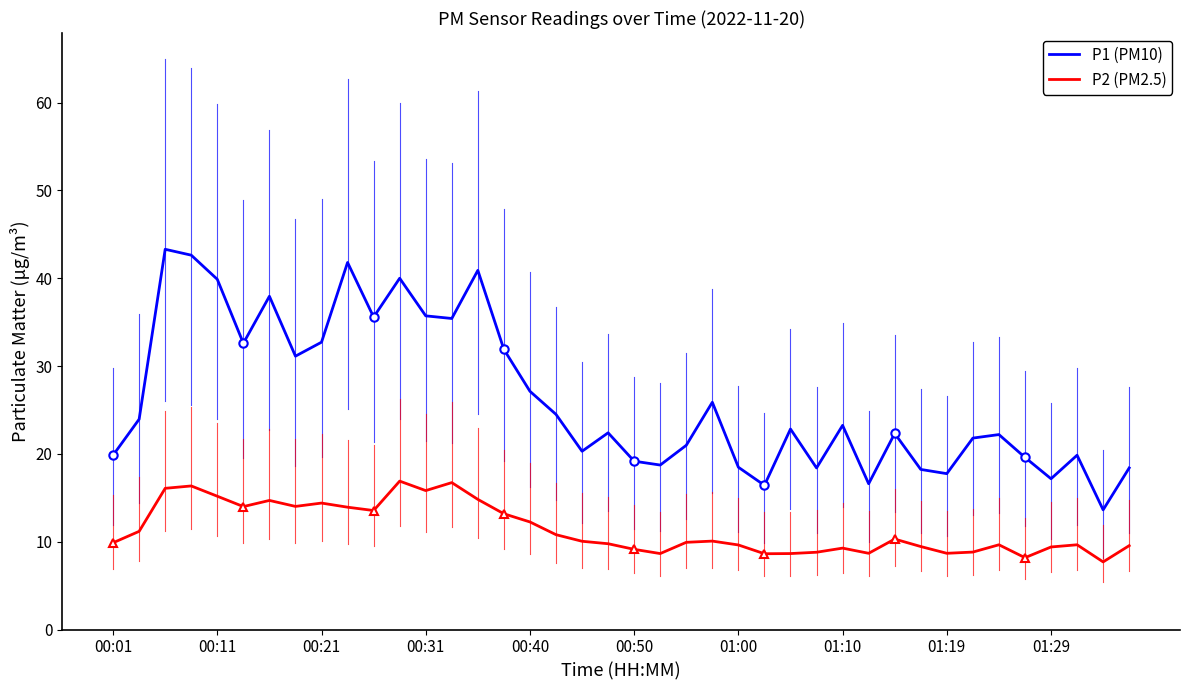

How many interior local valleys does the P2 (PM2.5) series have?

10